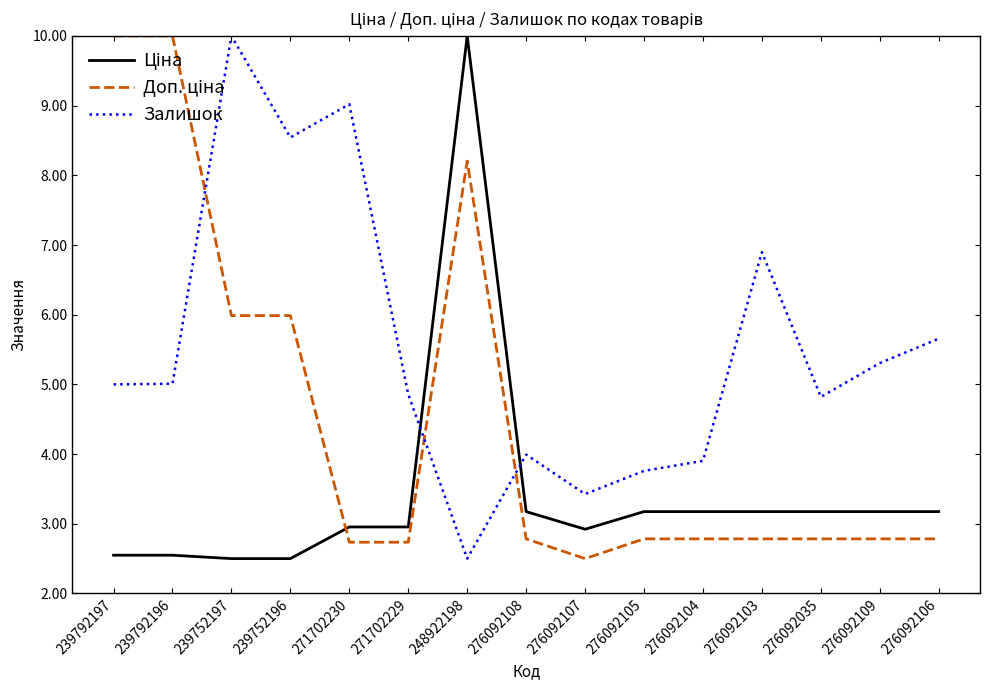

What is the smallest value displayed?

2.5